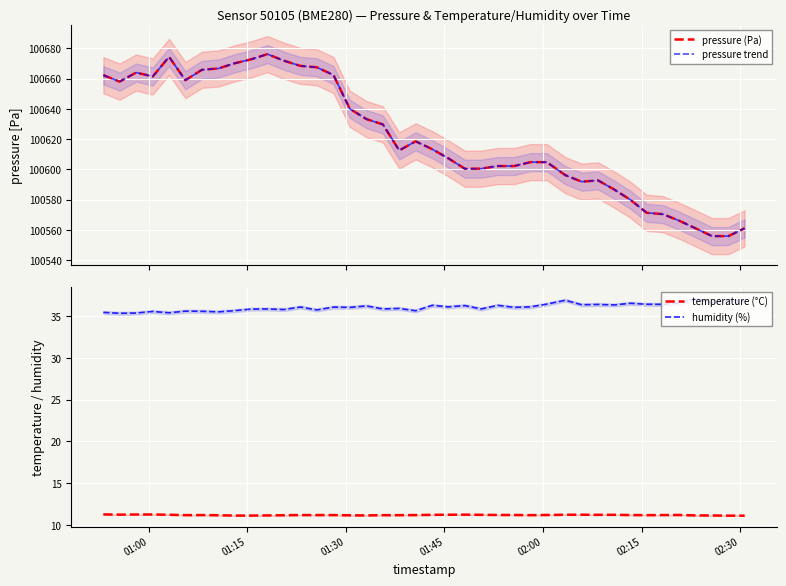

What is the highest value of the temperature (°C) series?

11.3